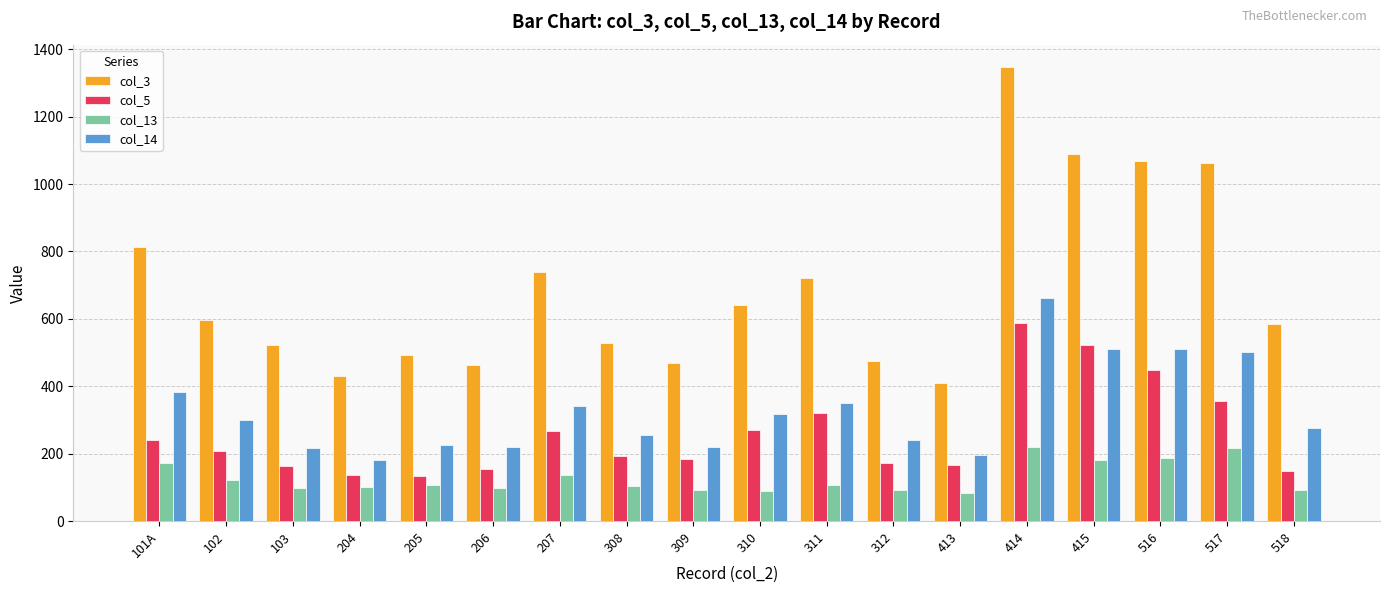

Where does the col_3 series first go above 597?

101A